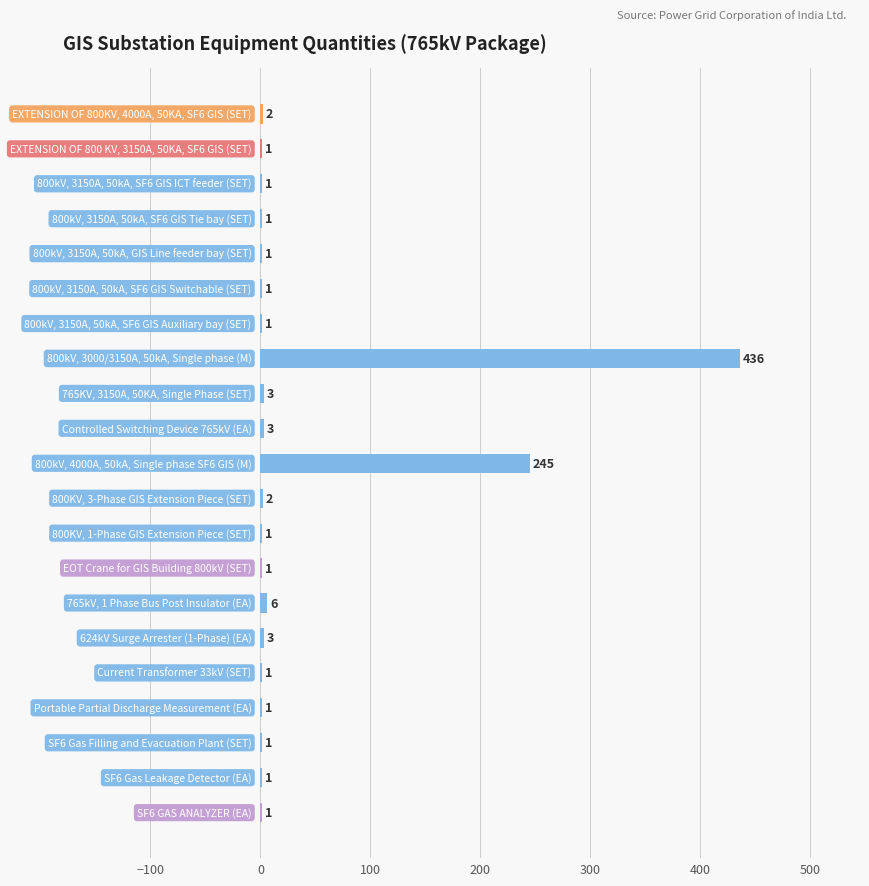

What is the greatest value displayed?

436